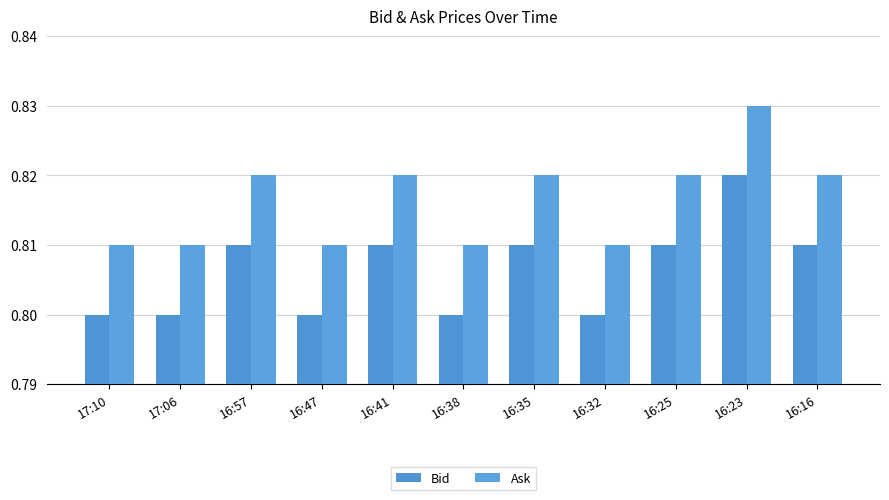

At which category is the sum across all series the highest?

16:23